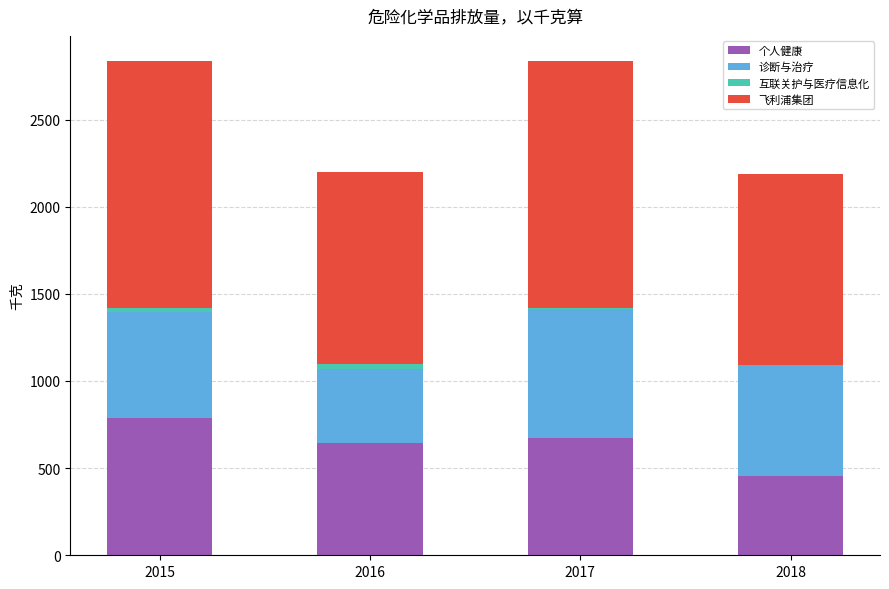

True or false: 个人健康 has a value of 789 at 2015.

True